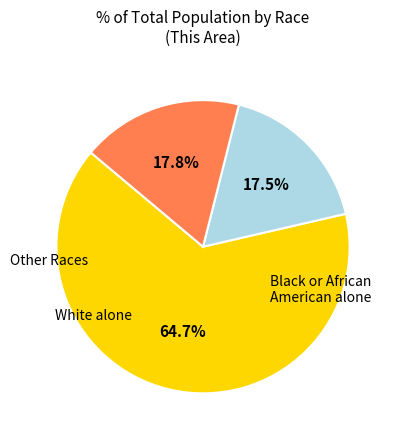

Is there a majority slice in this chart?

Yes